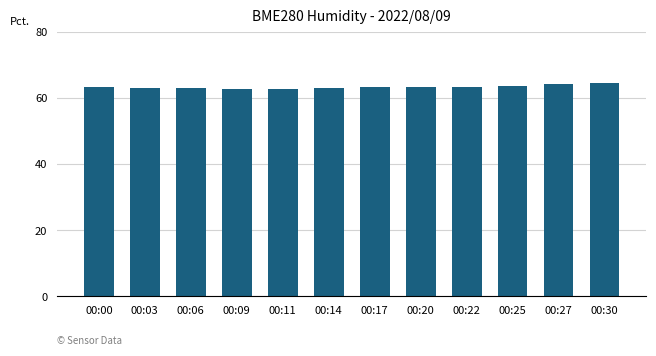

What is the difference between the maximum and minimum values?

1.8